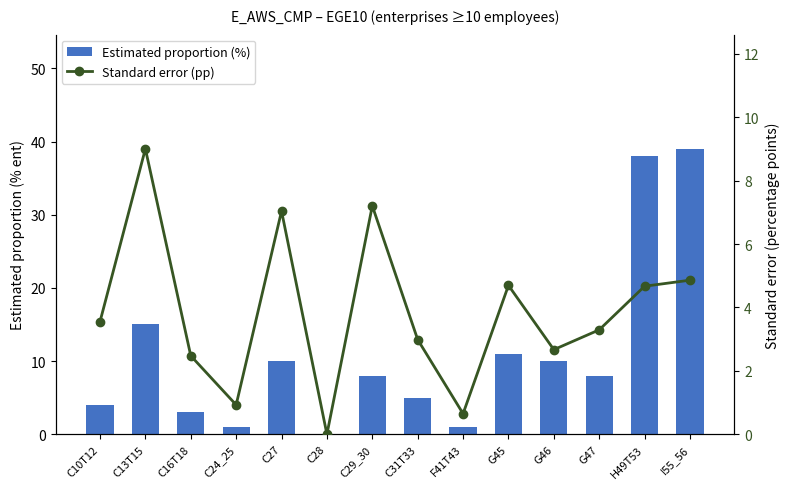

What is the label of the 3rd bar from the right?

G47